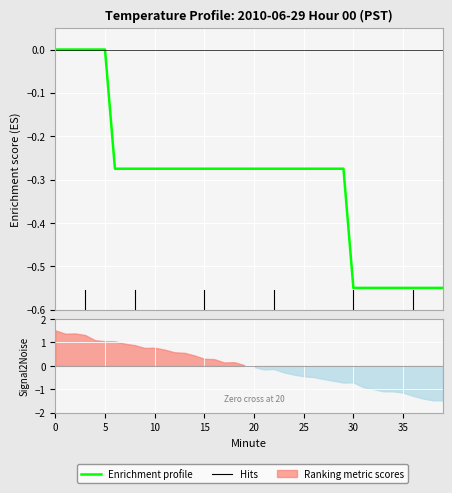

Is this an area chart (filled region under the line)?

No